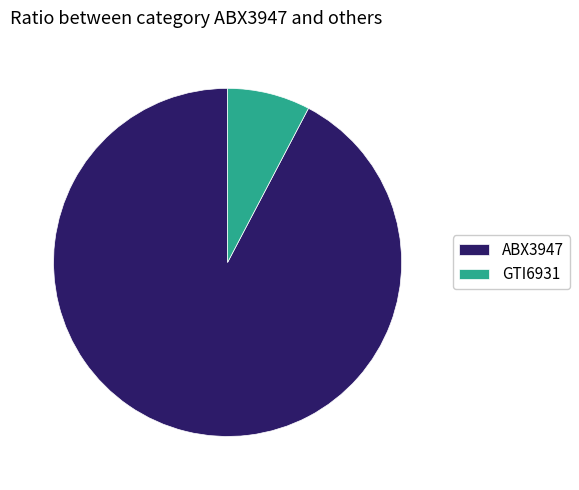

Does any single category account for the majority?

Yes